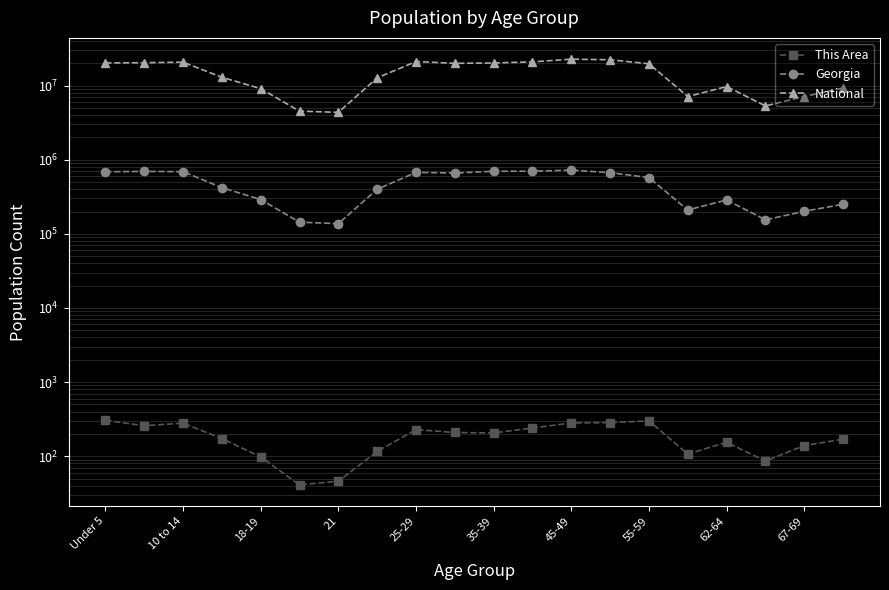

What is the value of the National point at the 1st from the left?

20201362